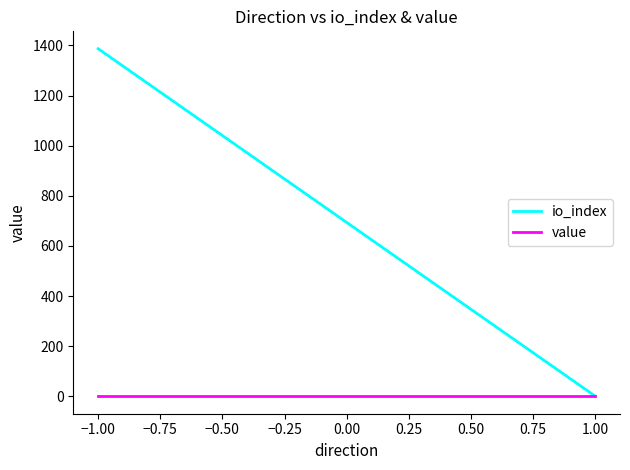

At how many categories does at least one series exceed 1304?

1